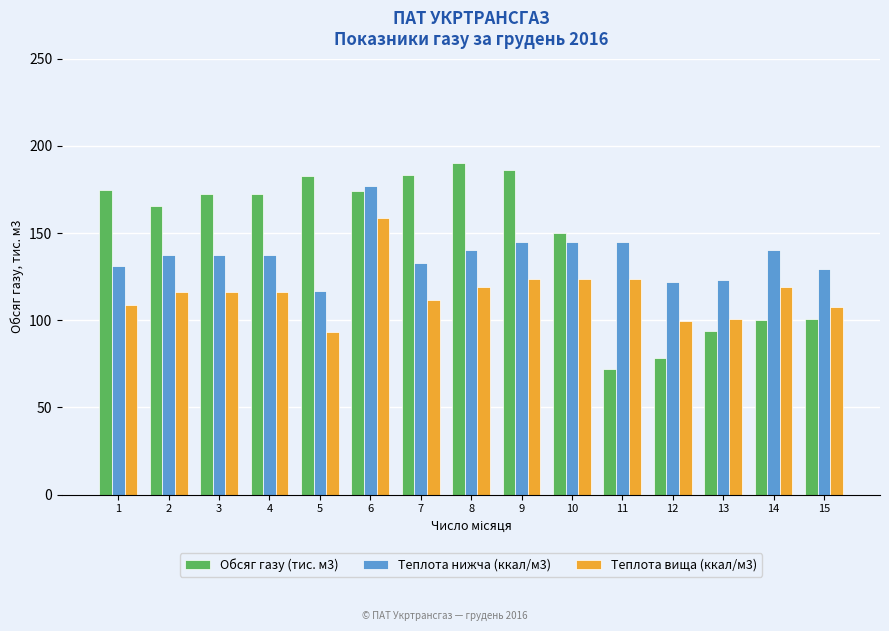

What is the approximate value of Обсяг газу (тис. м3) at 3?

172.6